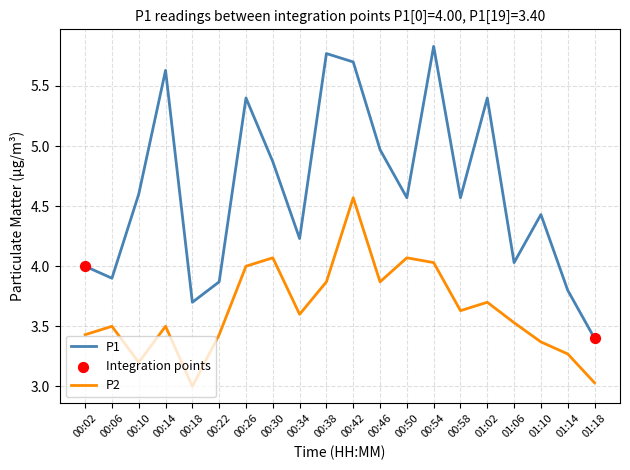

At which category is the sum across all series the highest?

00:42